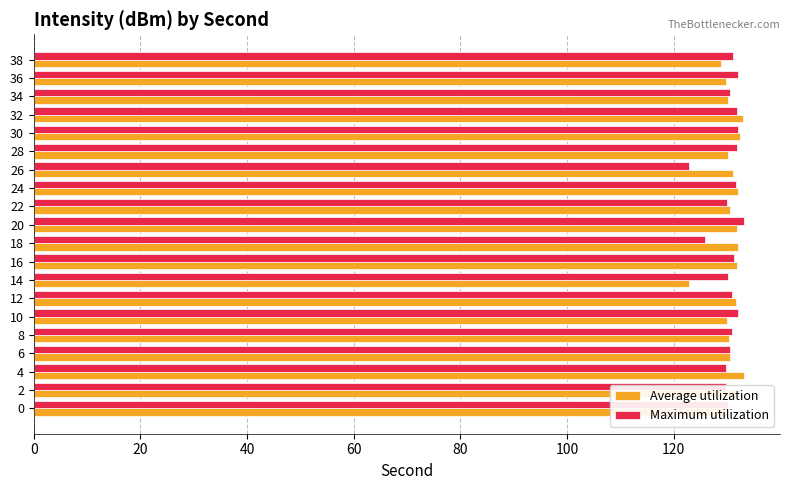

What is the spread (max minus min) of values at 28?

1.6